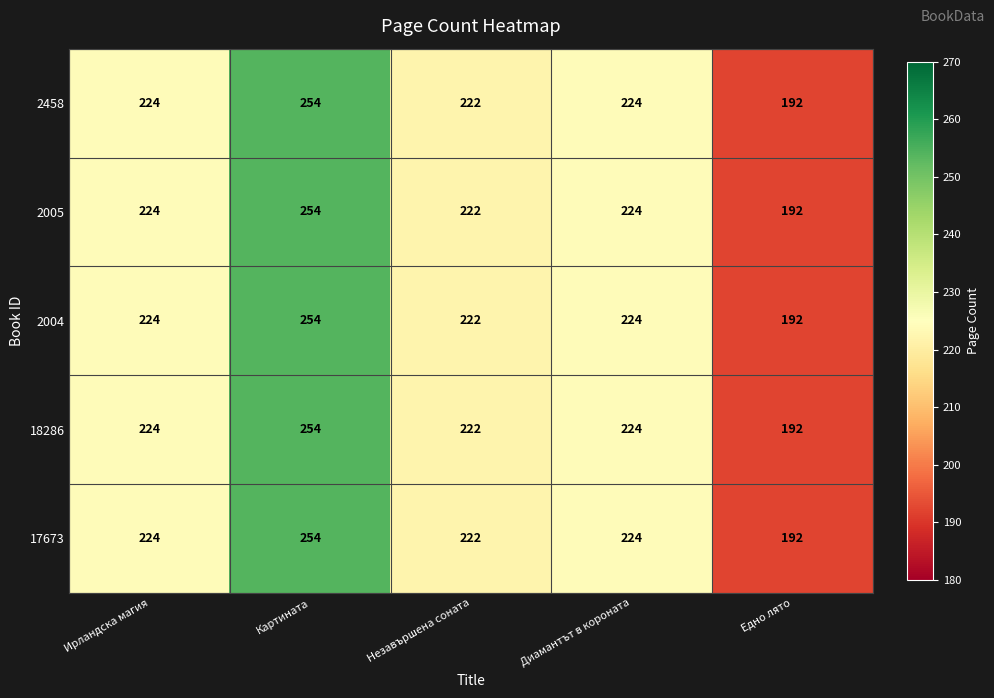

Reading right to left, what are all the values shown in this chart?

2458: Едно лято=192	Диамантът в короната=224	Незавършена соната=222	Картината=254	Ирландска магия=224
2005: Едно лято=192	Диамантът в короната=224	Незавършена соната=222	Картината=254	Ирландска магия=224
2004: Едно лято=192	Диамантът в короната=224	Незавършена соната=222	Картината=254	Ирландска магия=224
18286: Едно лято=192	Диамантът в короната=224	Незавършена соната=222	Картината=254	Ирландска магия=224
17673: Едно лято=192	Диамантът в короната=224	Незавършена соната=222	Картината=254	Ирландска магия=224